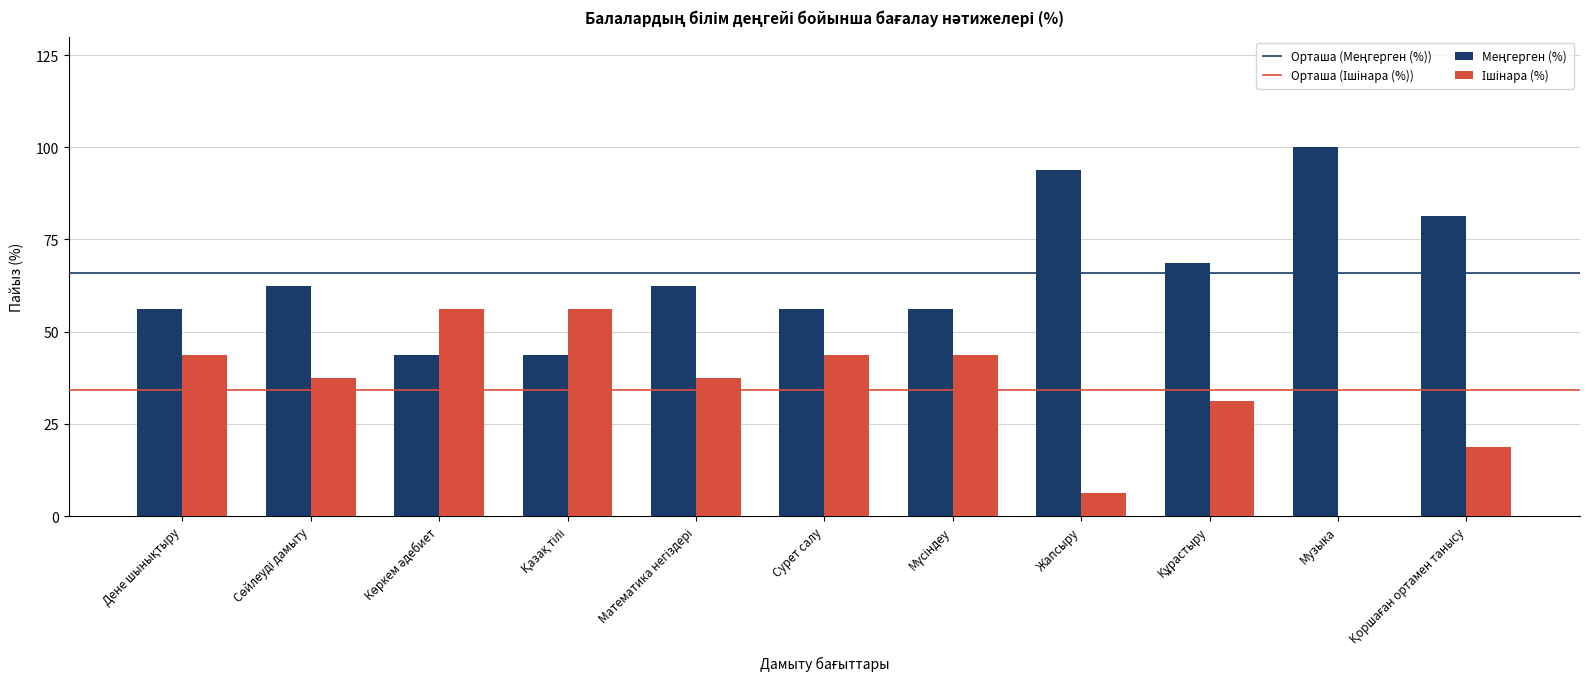

What is the maximum value shown in the chart?

100.0